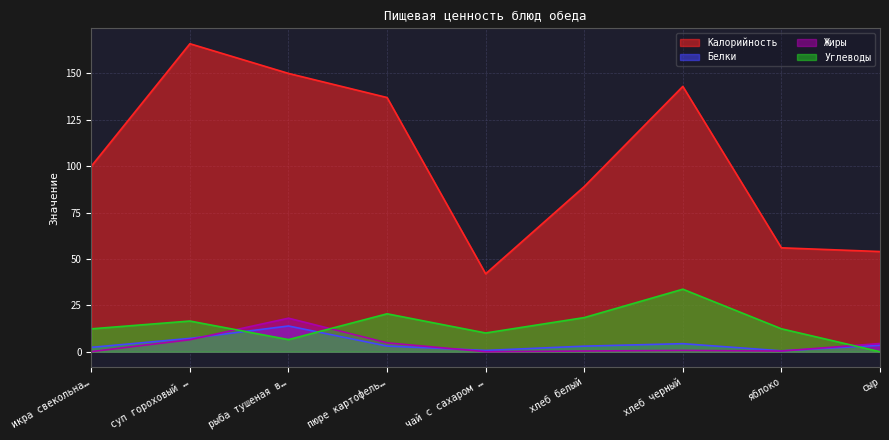

True or false: Белки and Калорийность cross at least once.

False